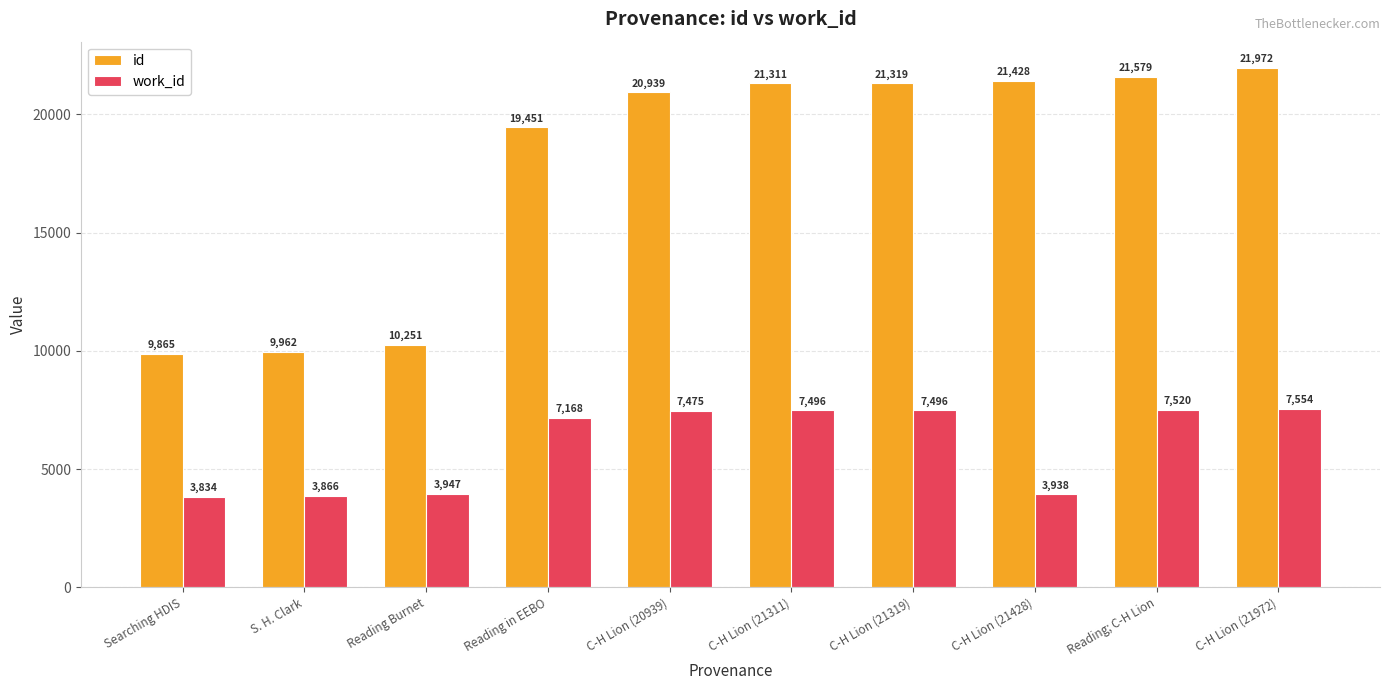

Reading left to right, extract all data points from this chart.

id: 9865	9962	10251	19451	20939	21311	21319	21428	21579	21972
work_id: 3834	3866	3947	7168	7475	7496	7496	3938	7520	7554